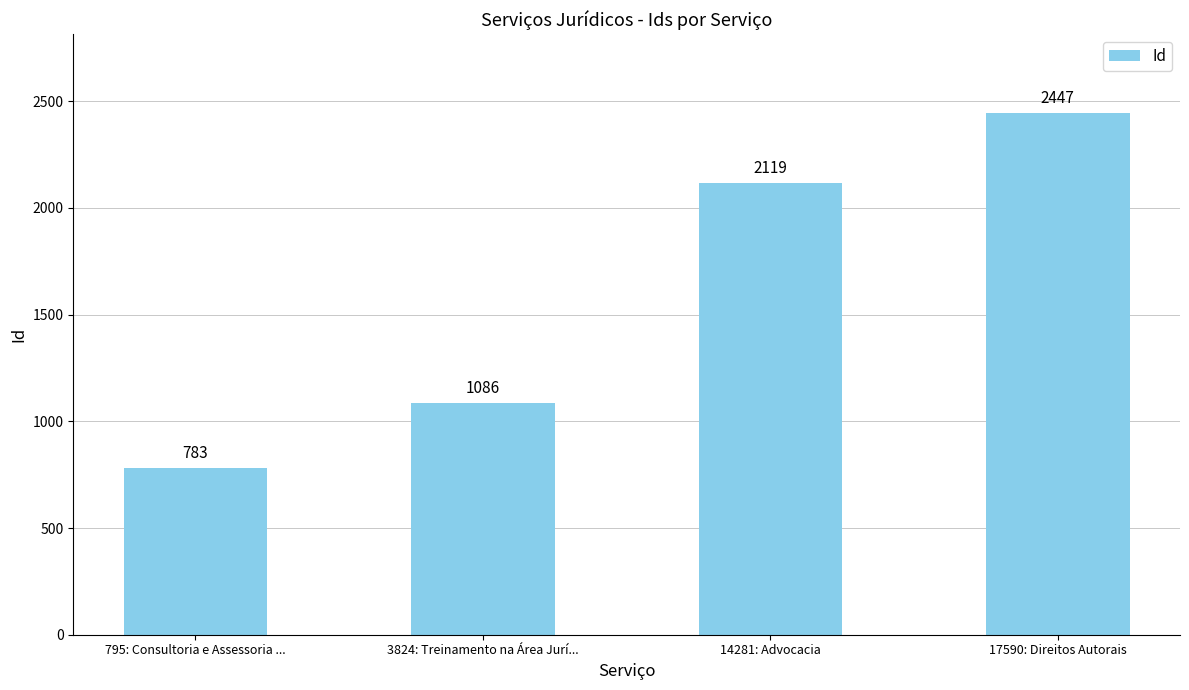

Read the value at 17590: Direitos Autorais, to the nearest 10.

2450